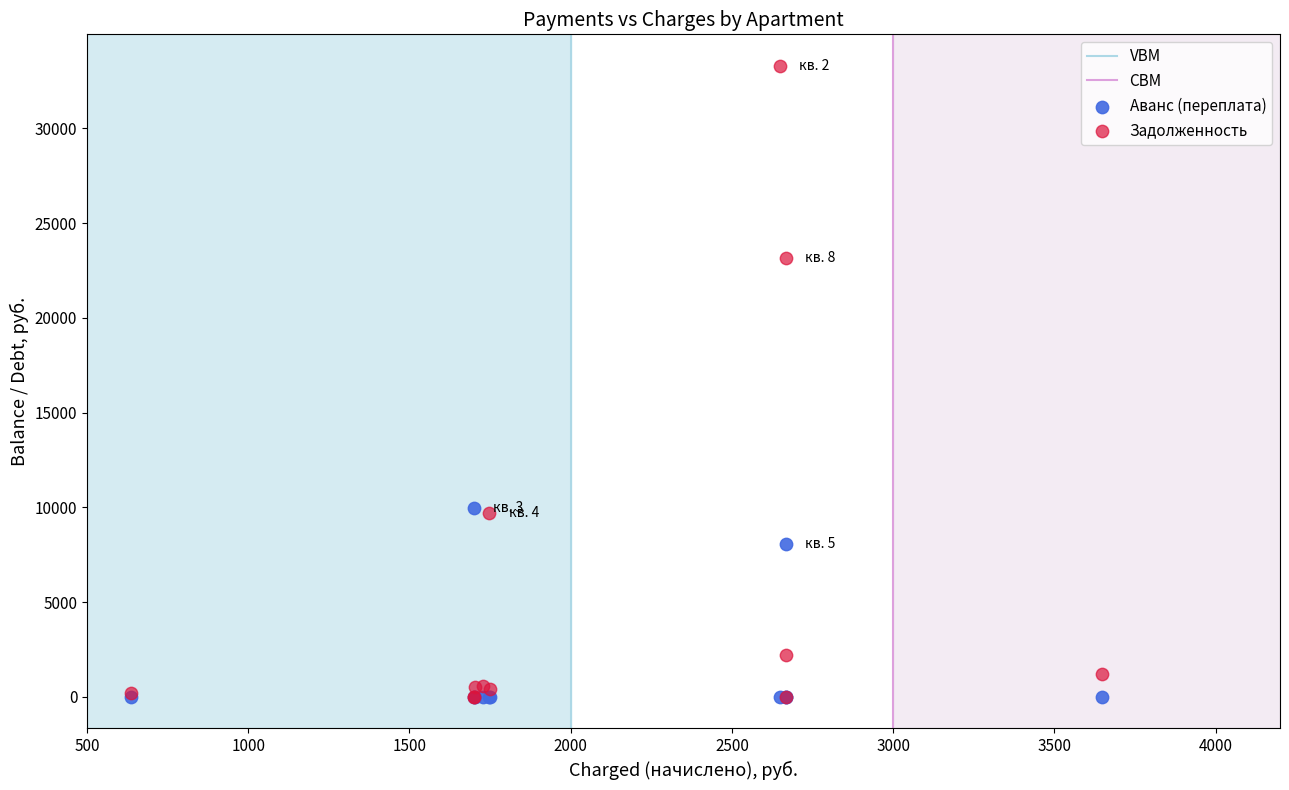

Which series has the largest Y range (max minus min)?

Задолженность